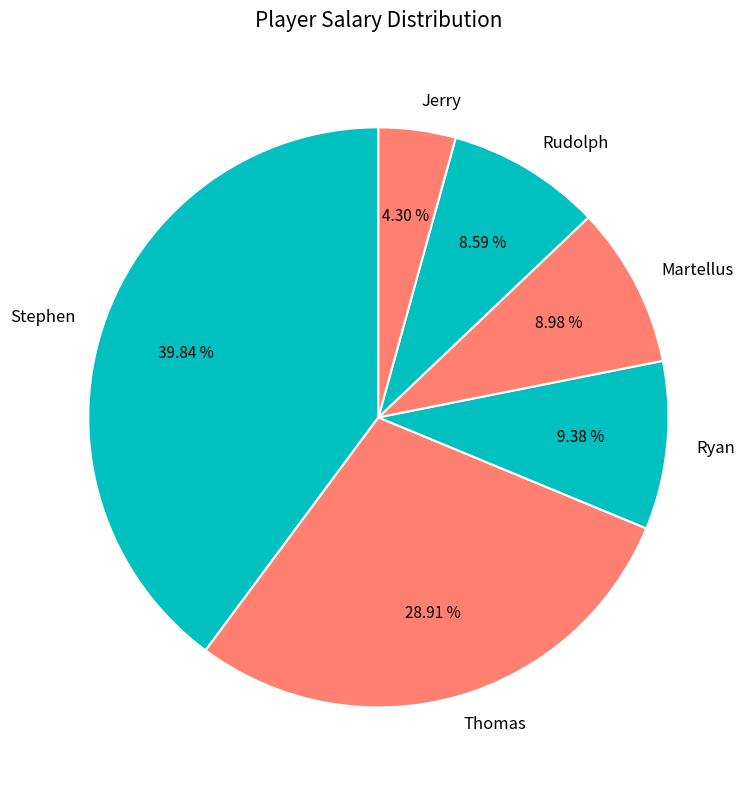

To the nearest percent, what percentage of the pie is Martellus?

9%